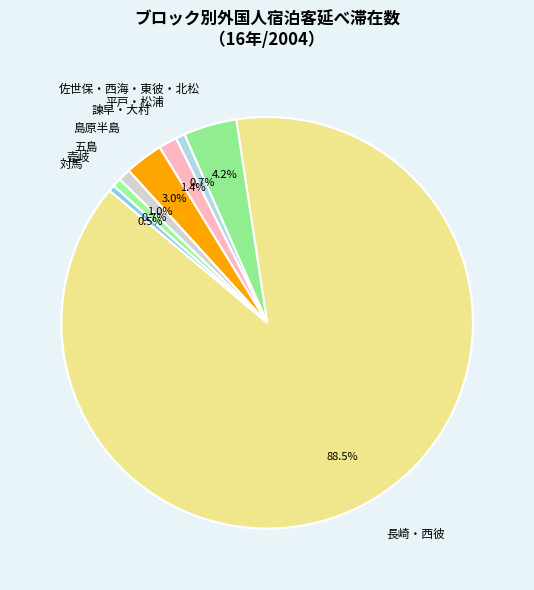

The 島原半島 slice represents 11% of the pie. True or false?

False